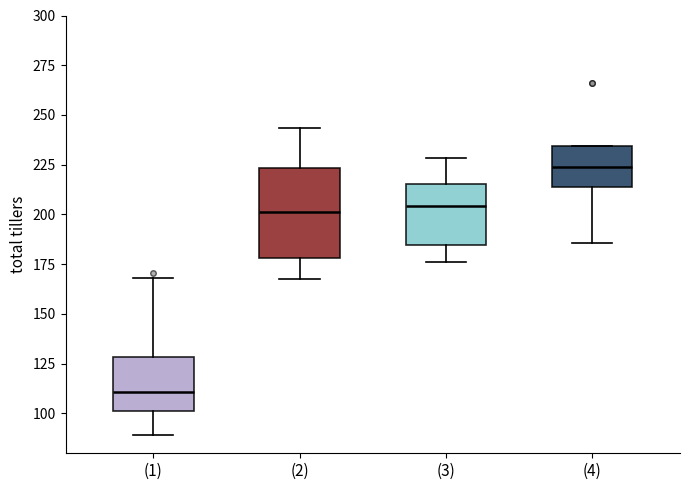

Where is the upper edge of the box for (3) on the y-axis? The values are not printed on the chart, so give them approximately, as read against the axis.

215